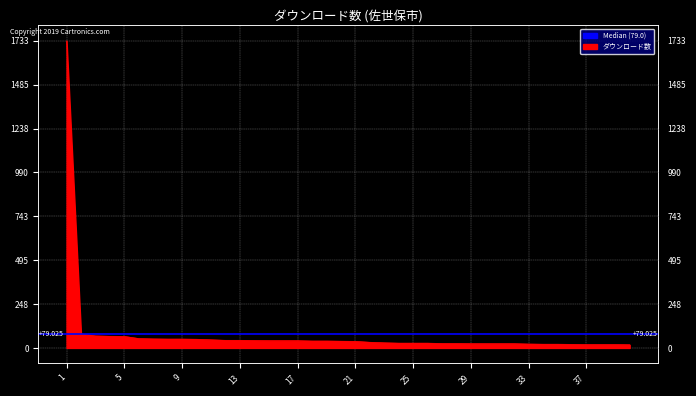

Where does the data first go above 38?

1